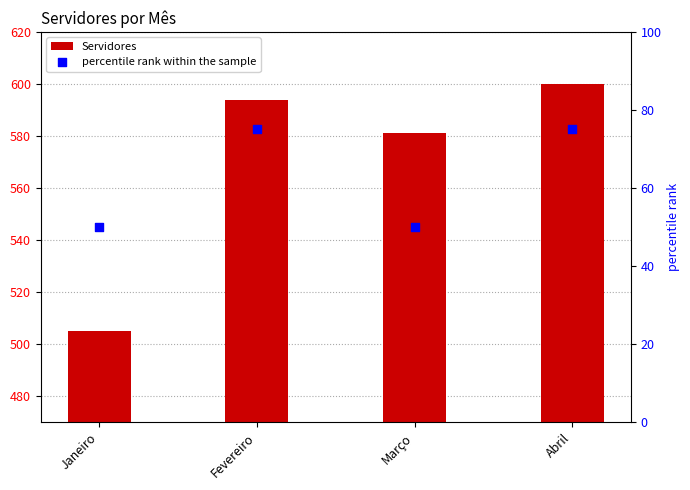

Which series reaches the maximum Y coordinate?

Servidores